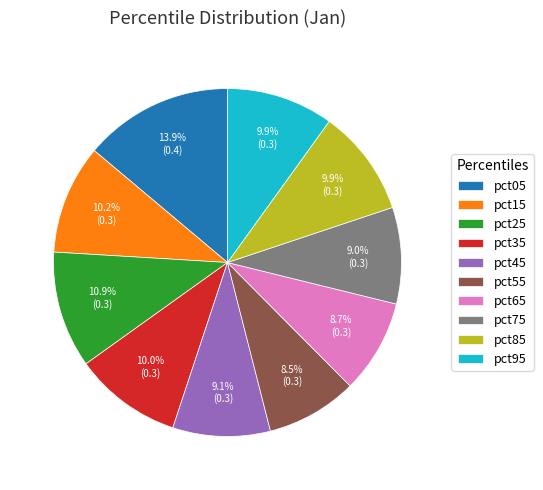

What is the largest slice in the pie chart?

pct05